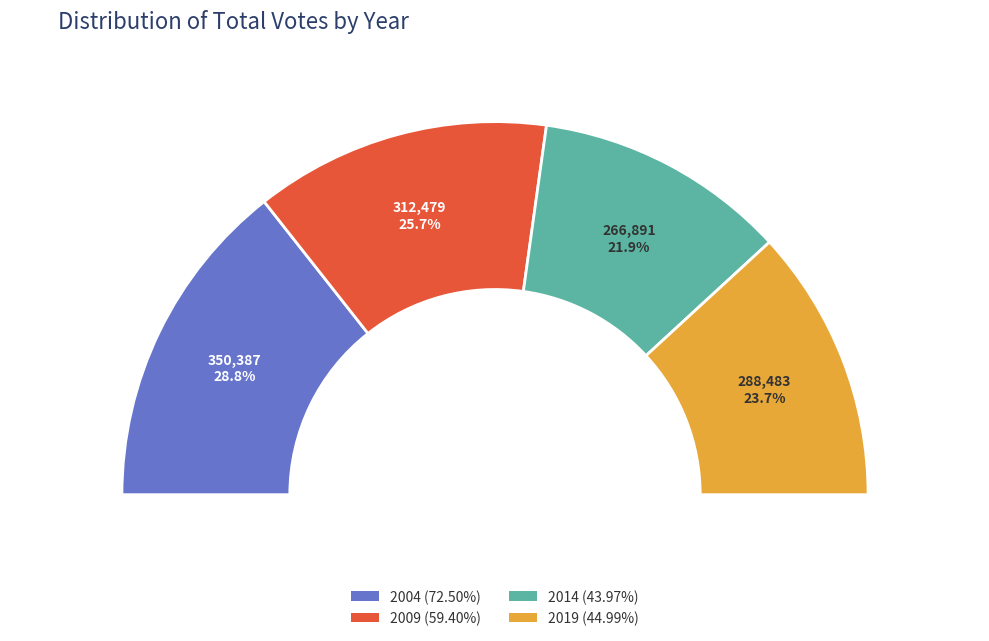

How many slices are in this pie chart?

4